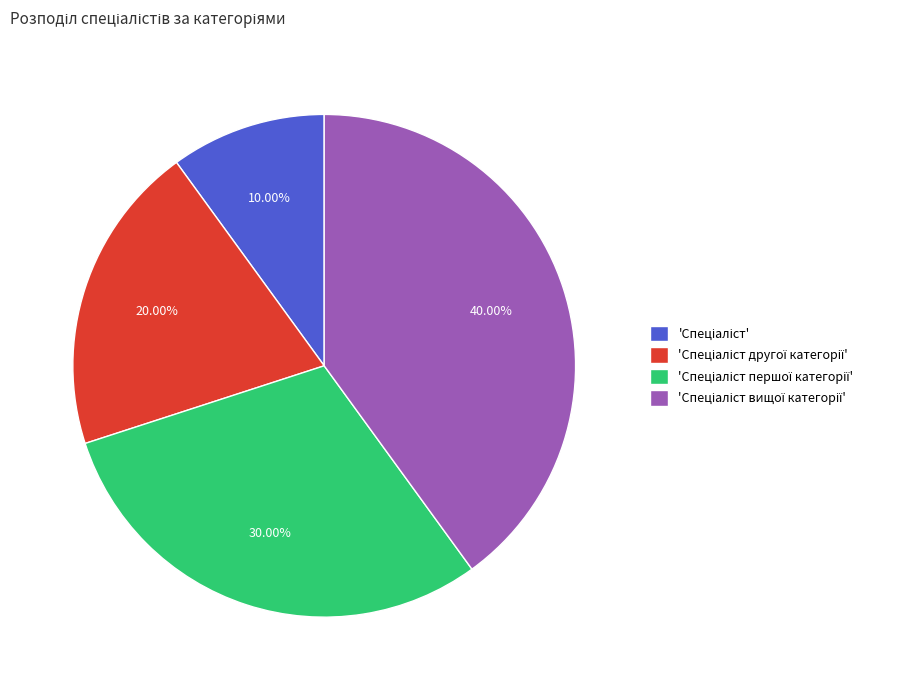

Is there a majority slice in this chart?

No